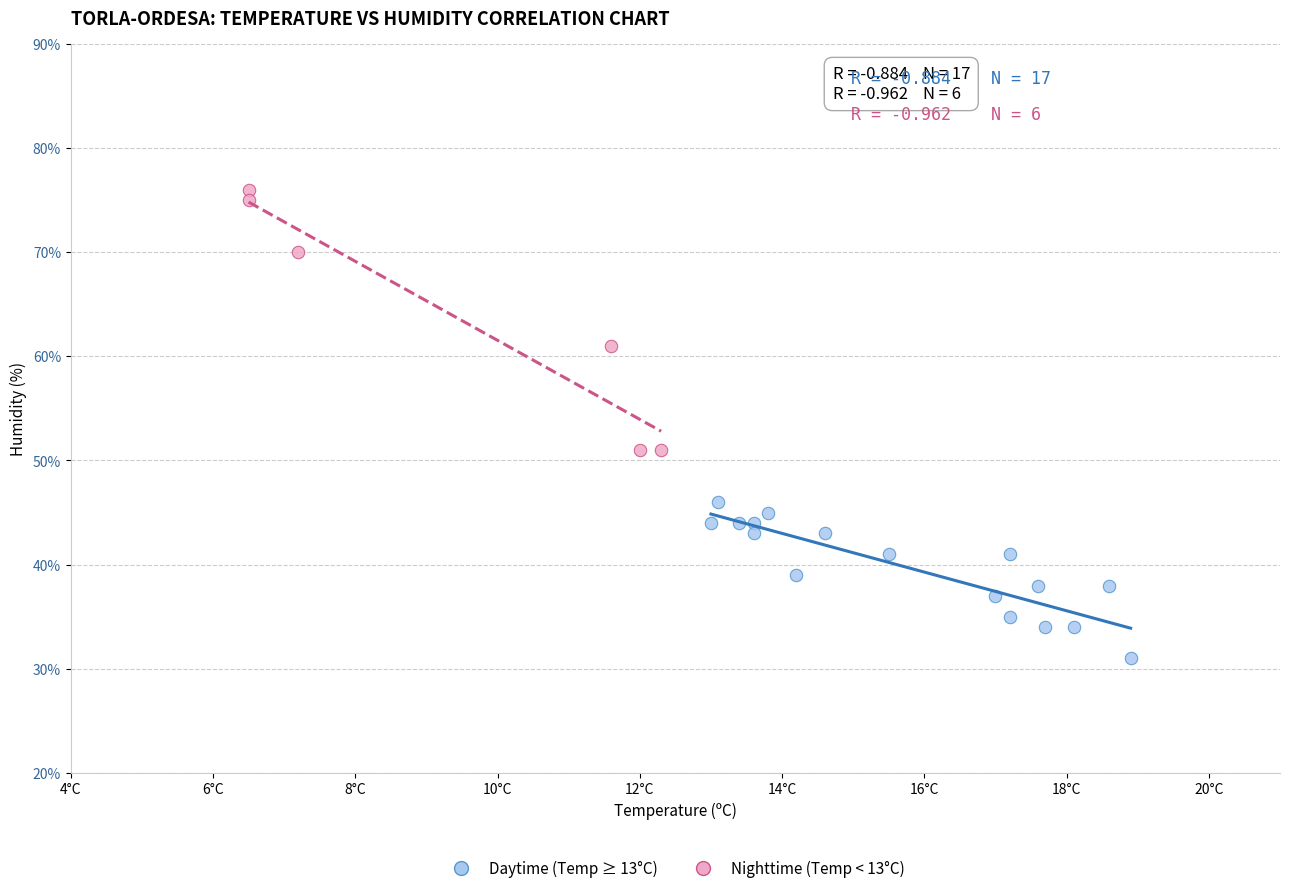

Which series has the widest spread of Y values?

Nighttime (Temp < 13°C)